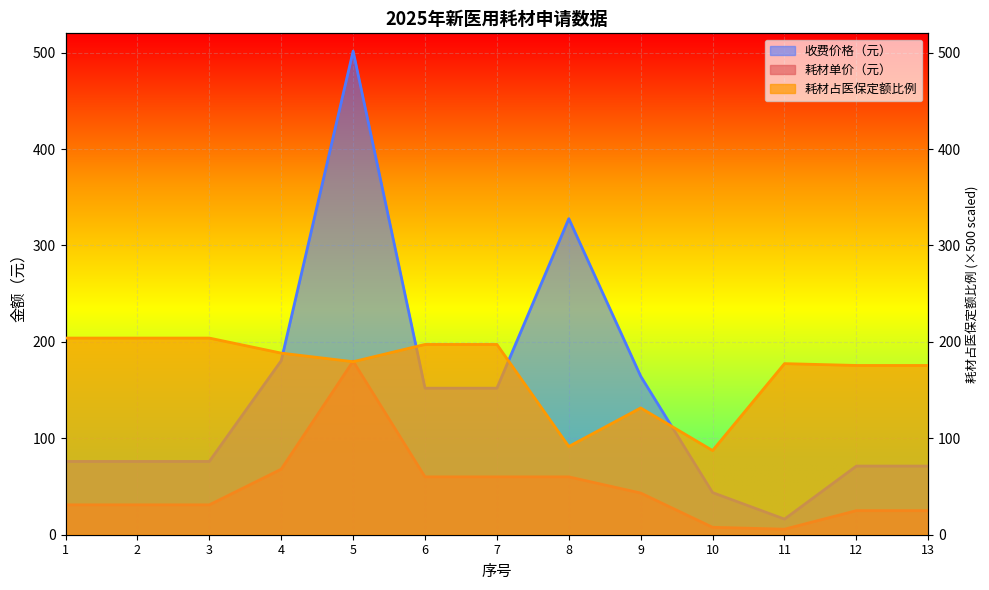

True or false: 收费价格（元） and 耗材单价（元） intersect in this chart.

False